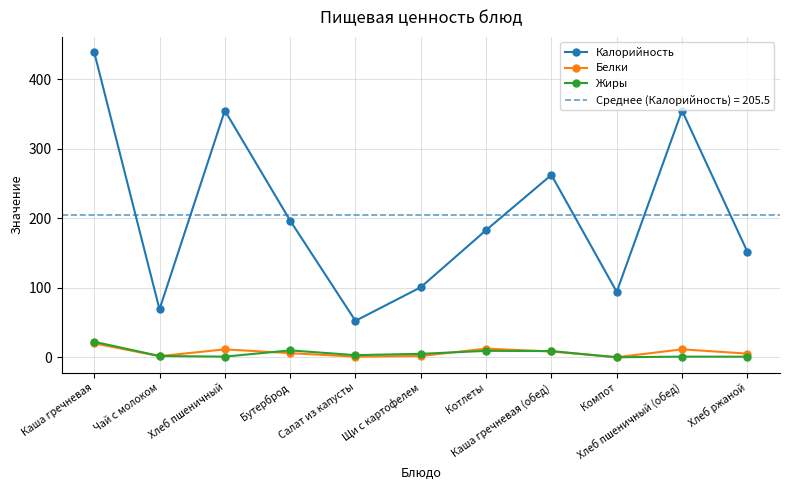

True or false: Калорийность and Жиры intersect in this chart.

False